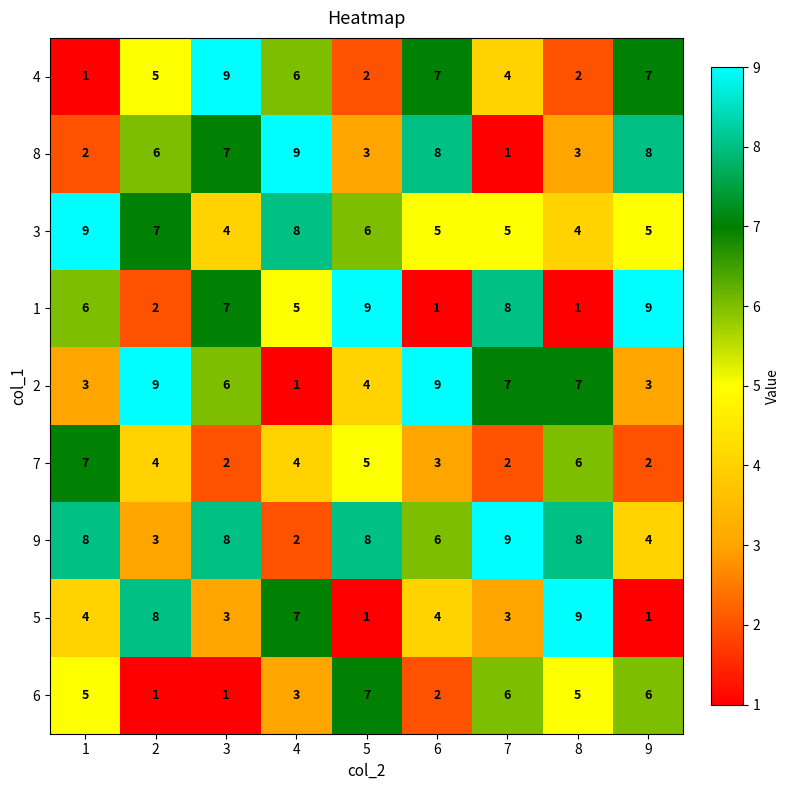

At how many categories does at least one series exceed 5?

9